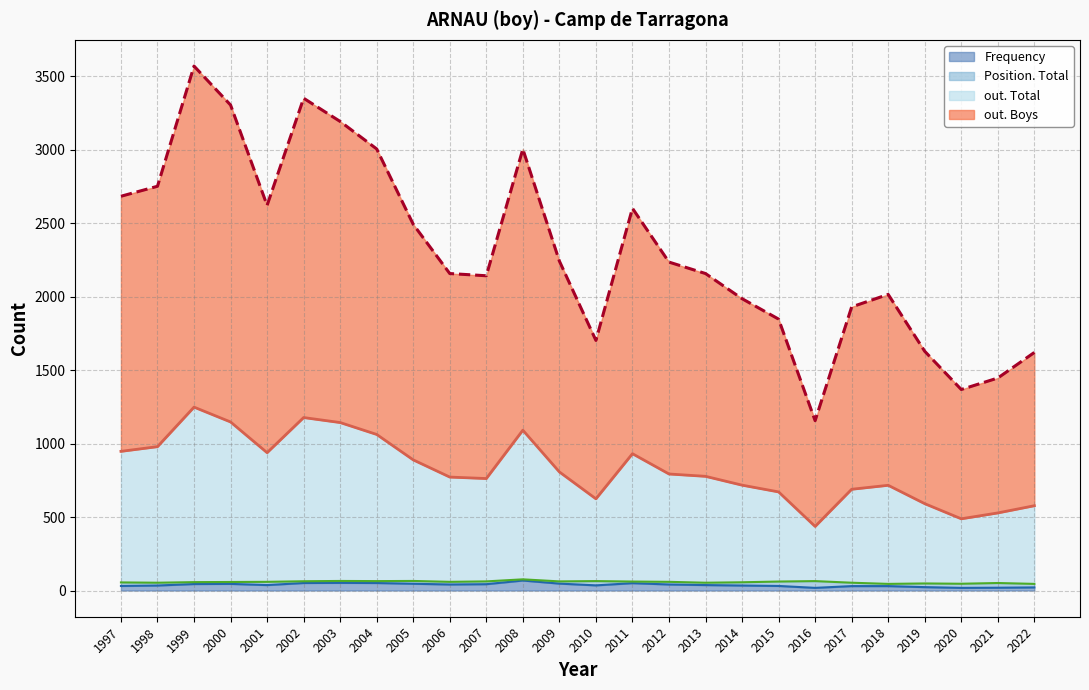

At which category does the chart reach its peak across all series?

1999